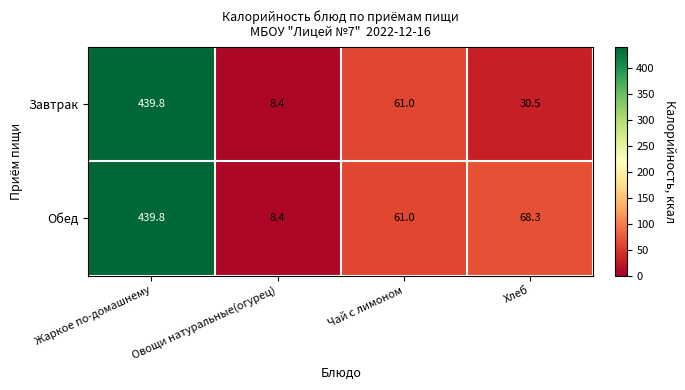

Read the Завтрак value at Чай с лимоном.

61.0